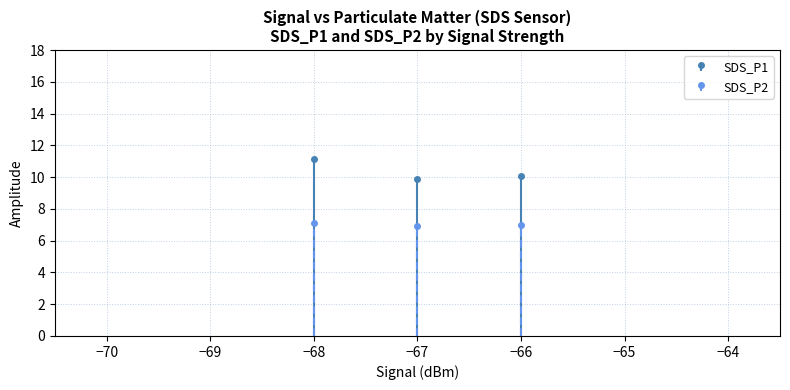

Is it true that SDS_P1 equals 9.8 at 2?

True